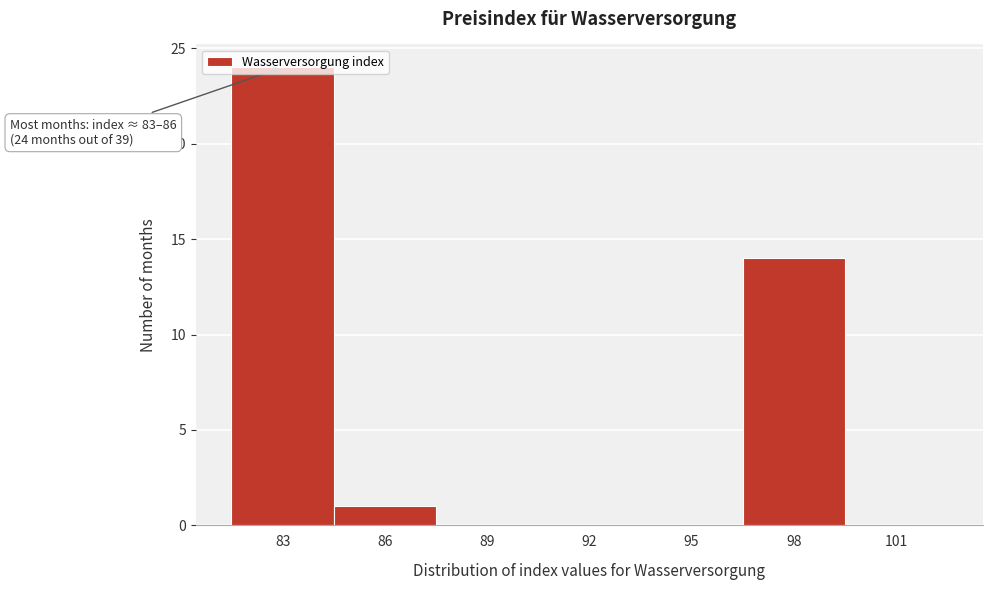

What is the sum of the values at 98 and 92?

14